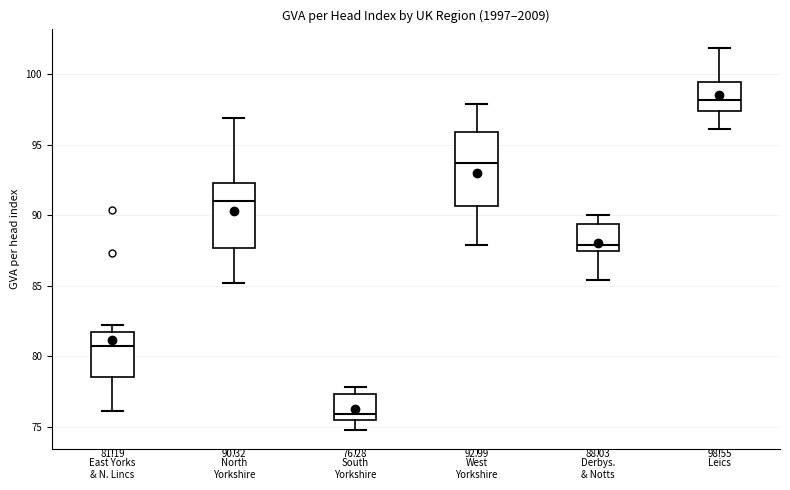

Which box has the lowest median line?

South Yorkshire